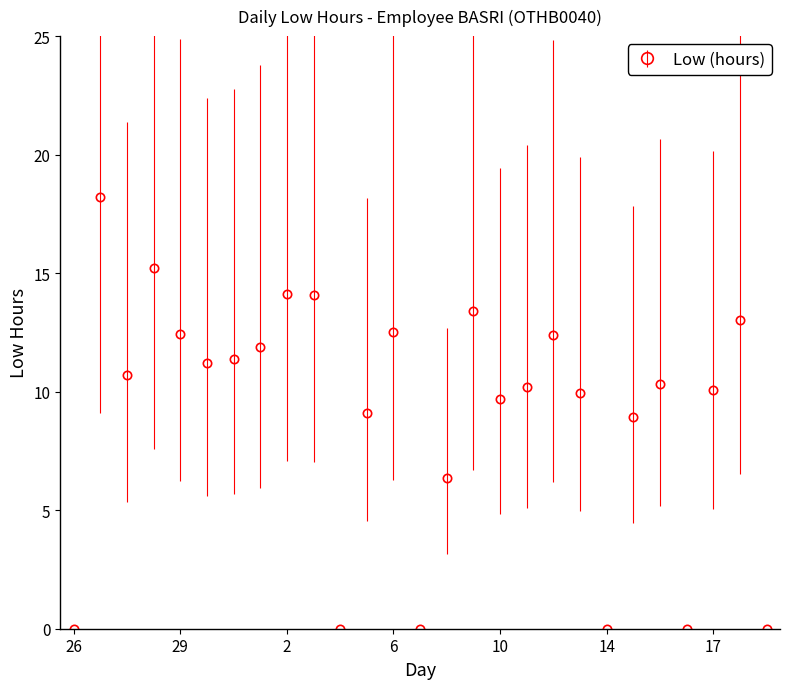

True or false: there are more than 0 points higher than both neighbors.

True